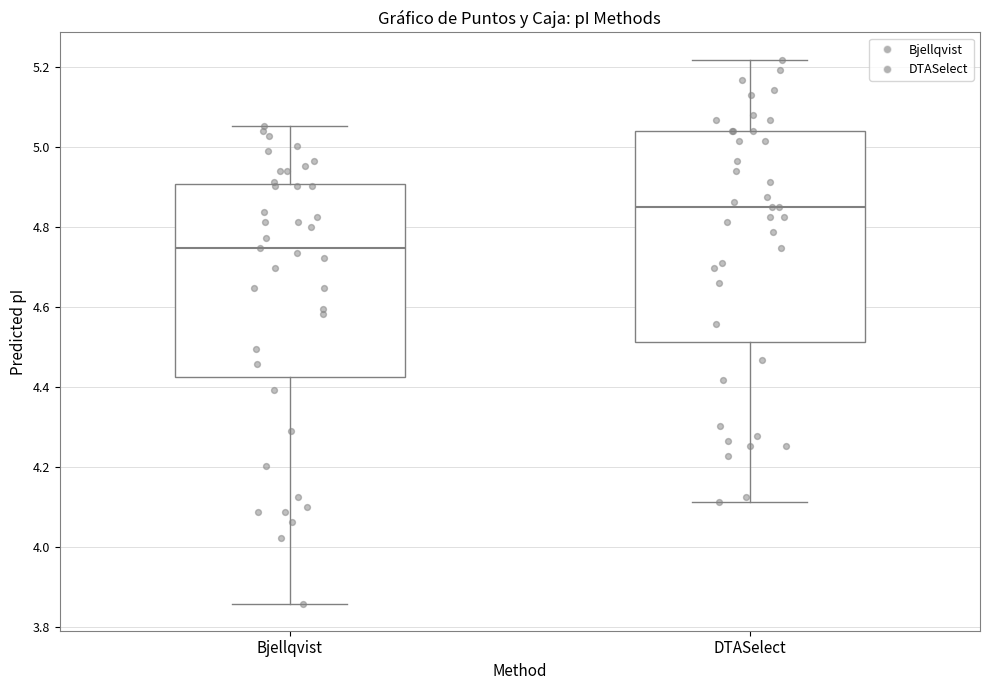

Which box has the lowest median line?

Bjellqvist